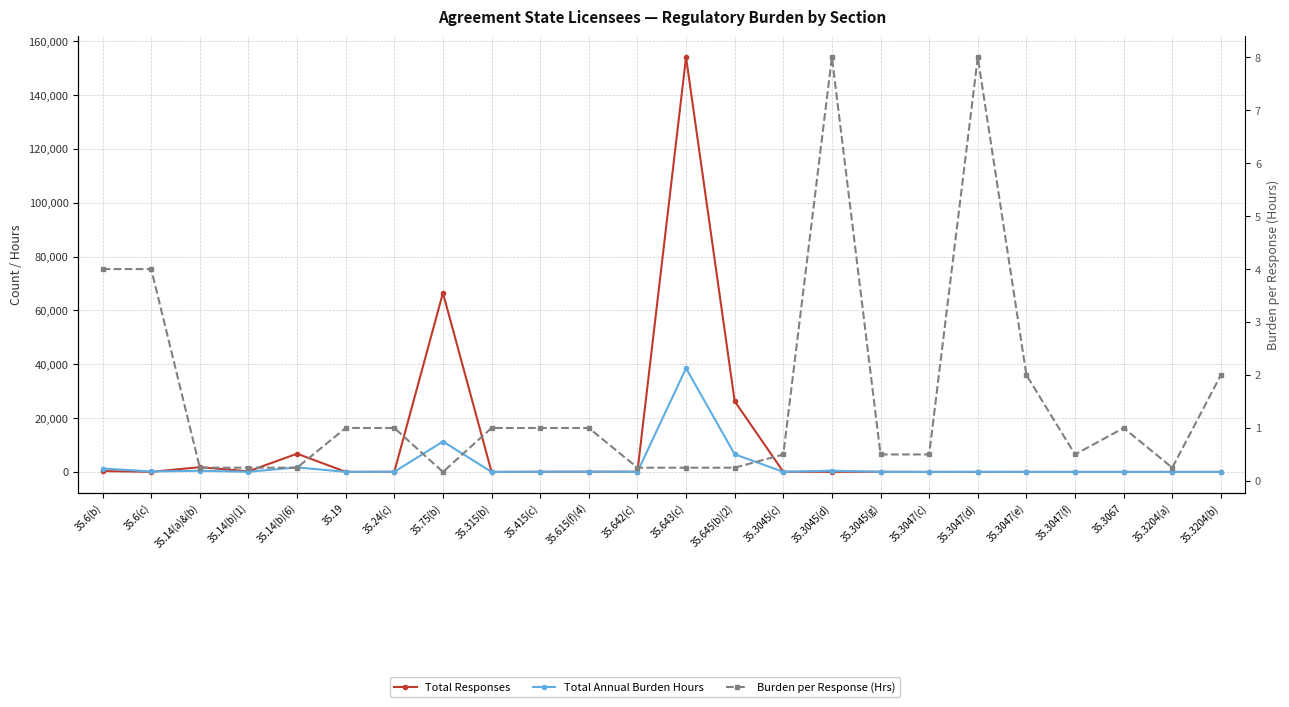

Rank the series by their average value, from lowest to highest.

Burden per Response (Hrs), Total Annual Burden Hours, Total Responses